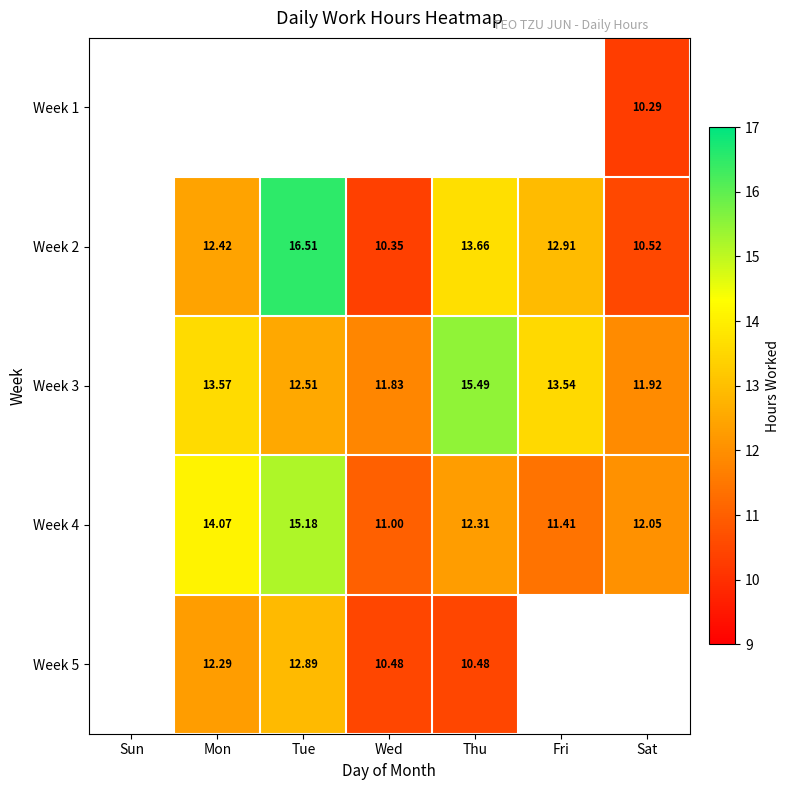

What value does the Week 5 series have at Wed?

10.5